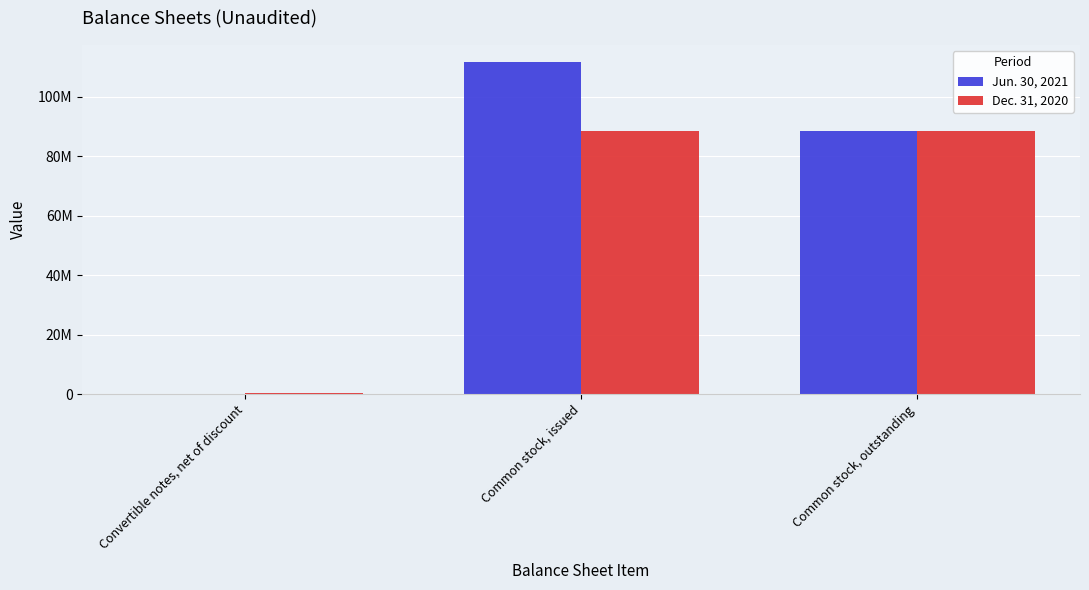

Are the bars grouped side by side (vs. stacked)?

Yes